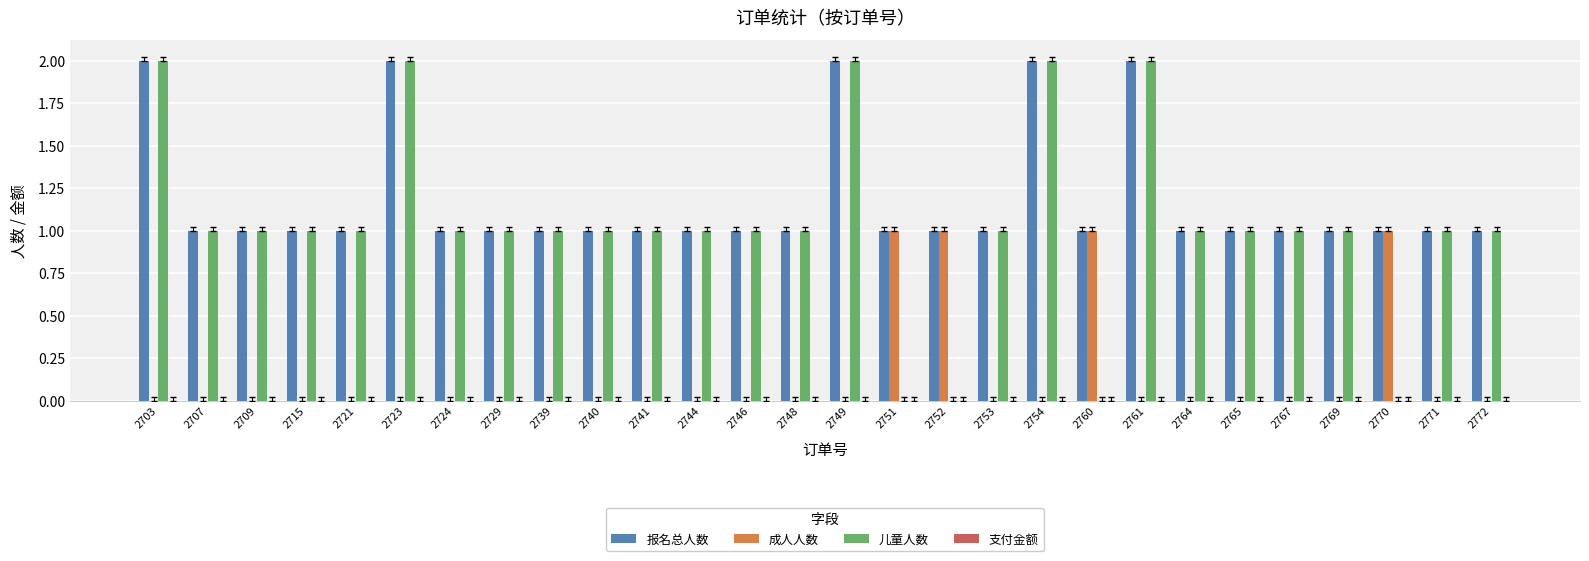

Between 2751 and 2754, which series saw the biggest shift?

儿童人数